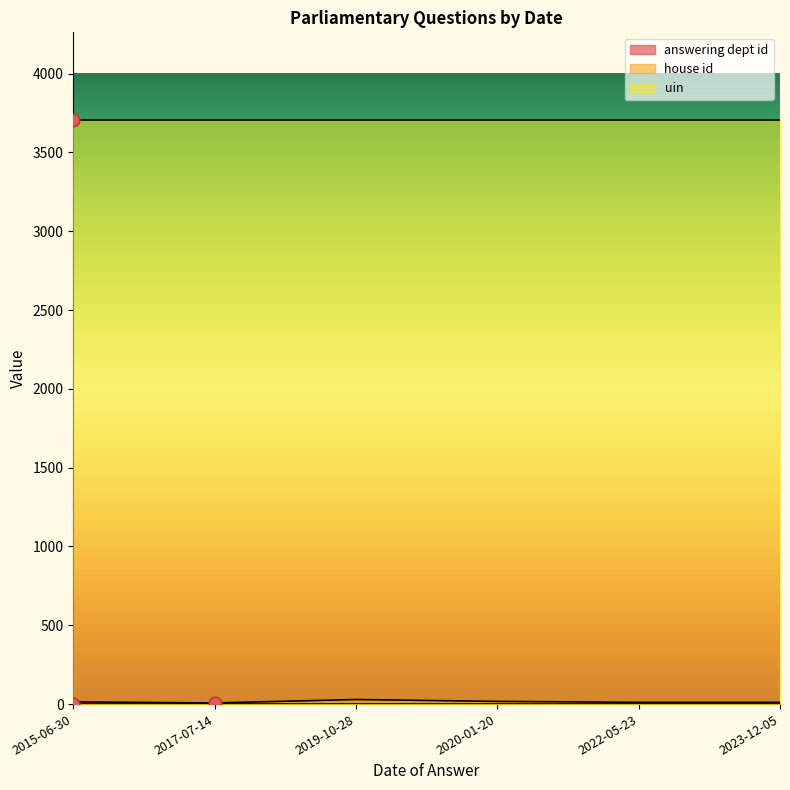

Which series has the largest total across all categories?

uin